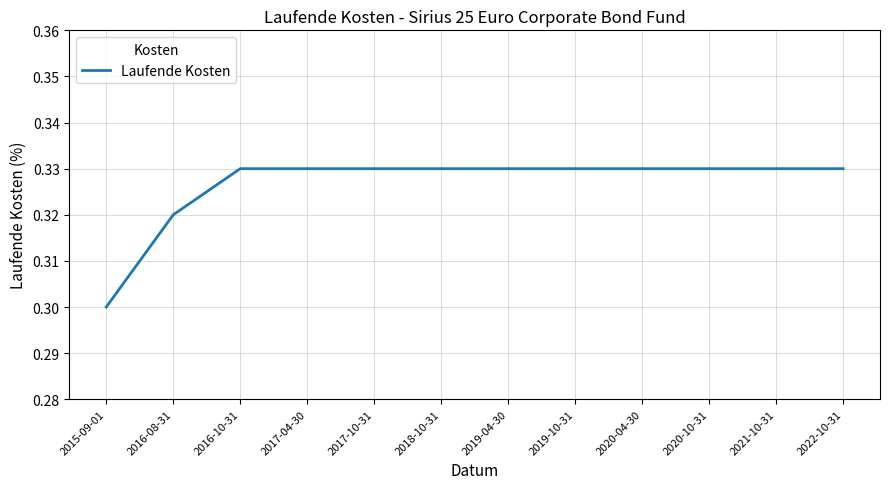

The chart shows a value of 0.3 at 2019-10-31. True or false?

True